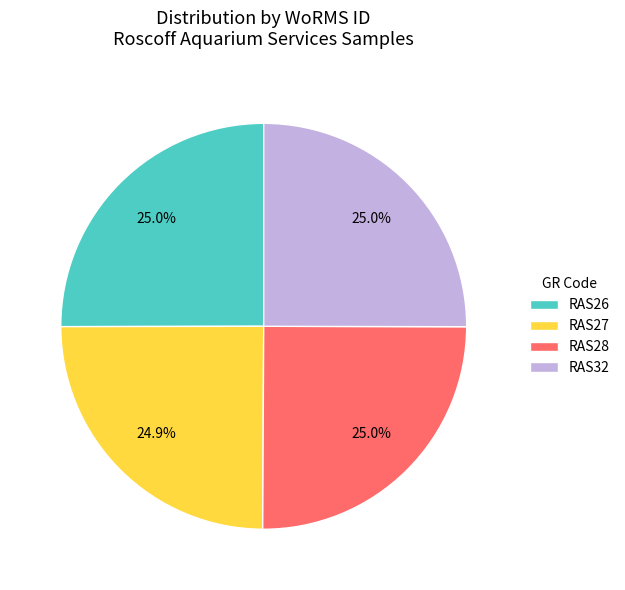

Combined, what portion of the pie is RAS27 and RAS26?

49.9%